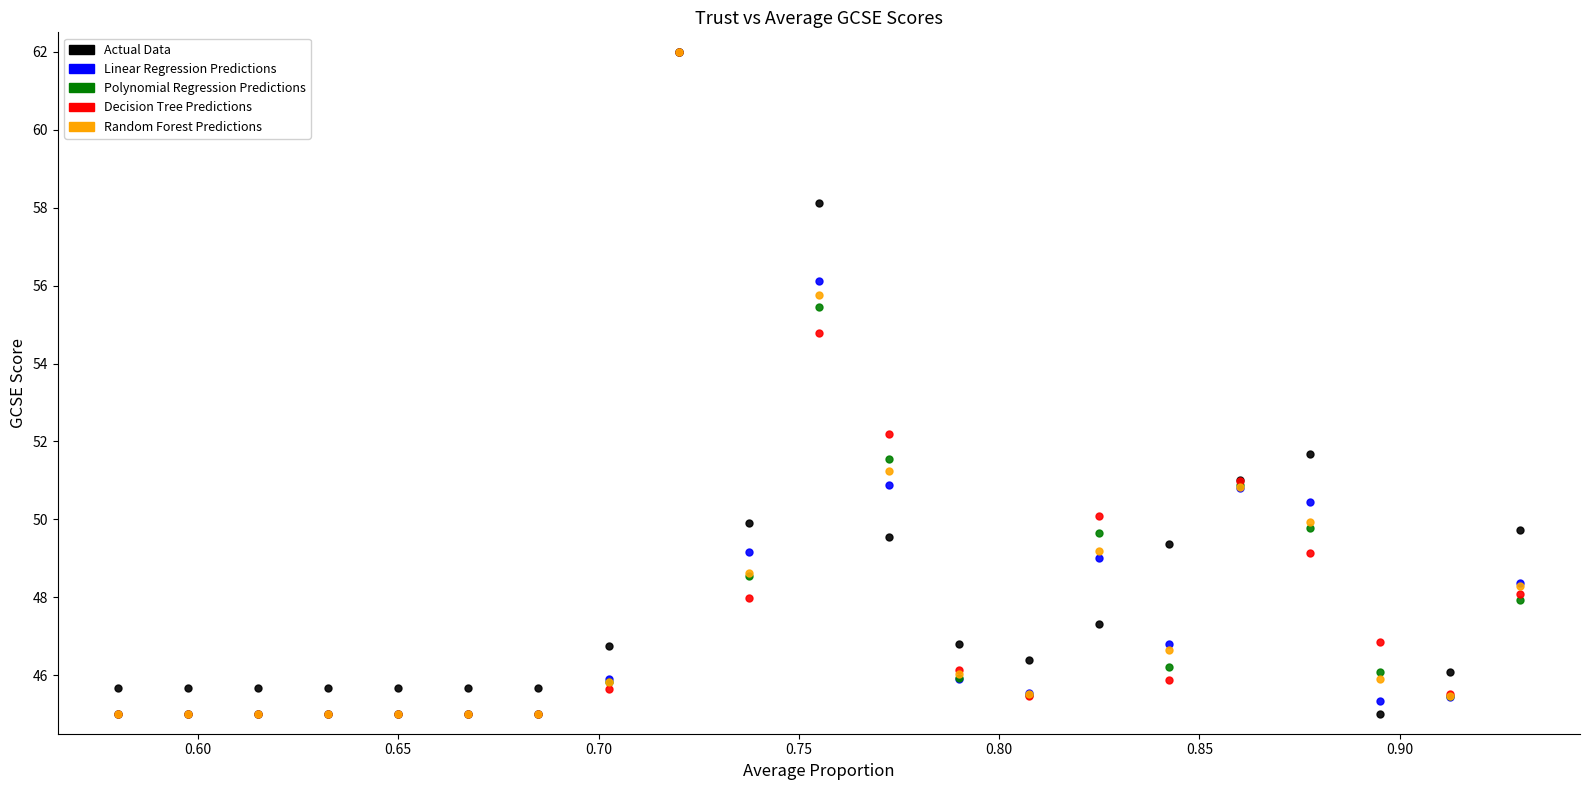

Across all series, what Y value is closest to 53?

52.2